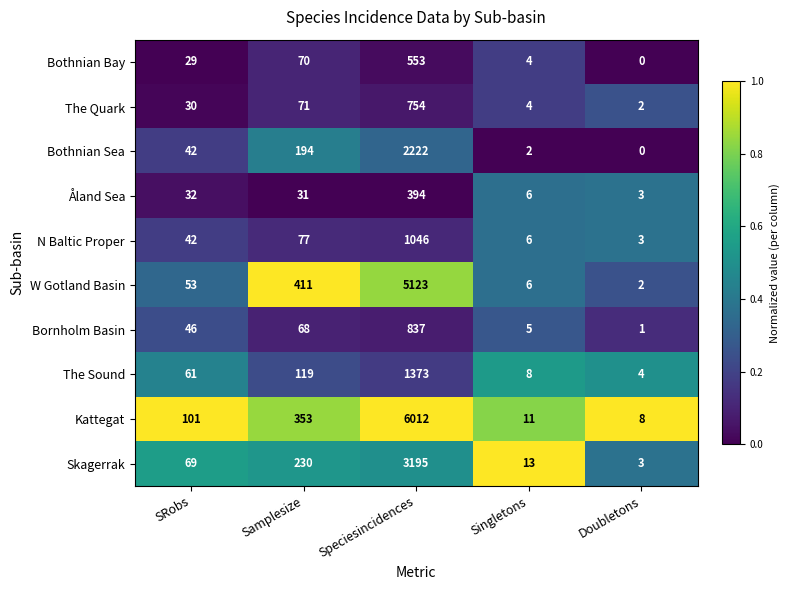

At which label does Bornholm Basin reach its peak?

Speciesincidences